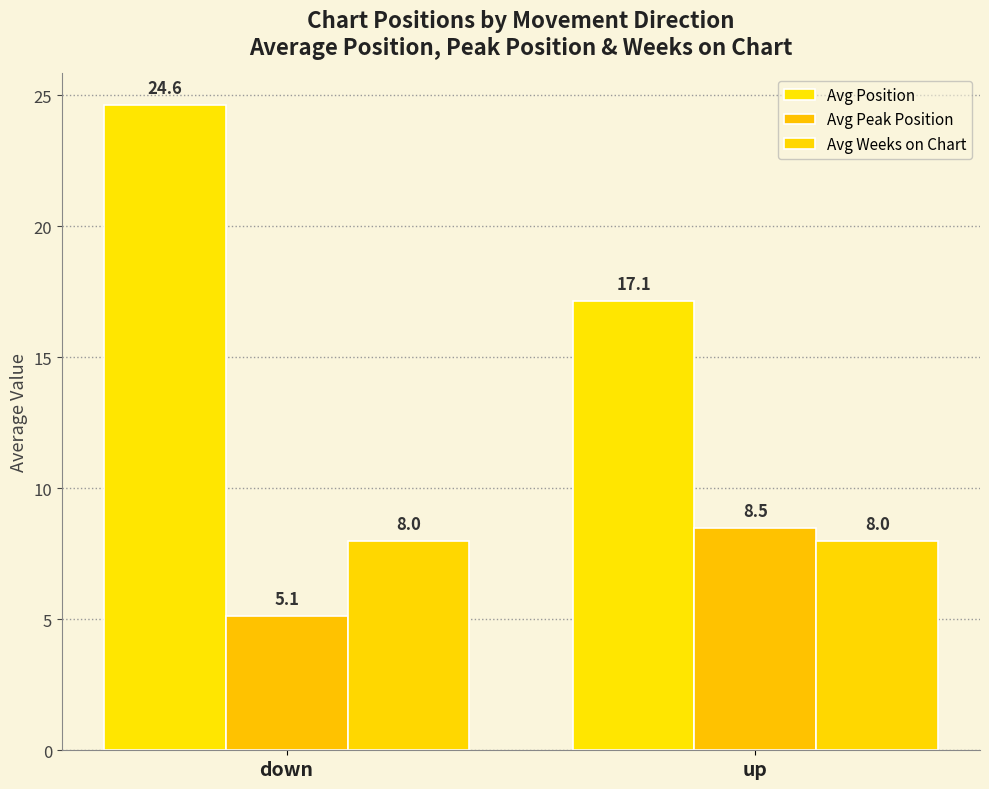

Which category has the highest value across all series?

down